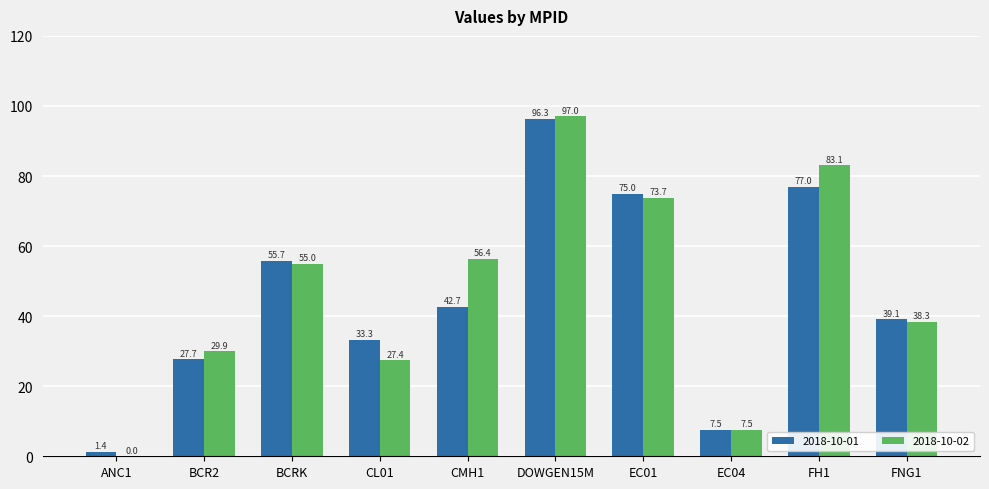

True or false: 2018-10-01 has a value of 26.0 at BCRK.

False